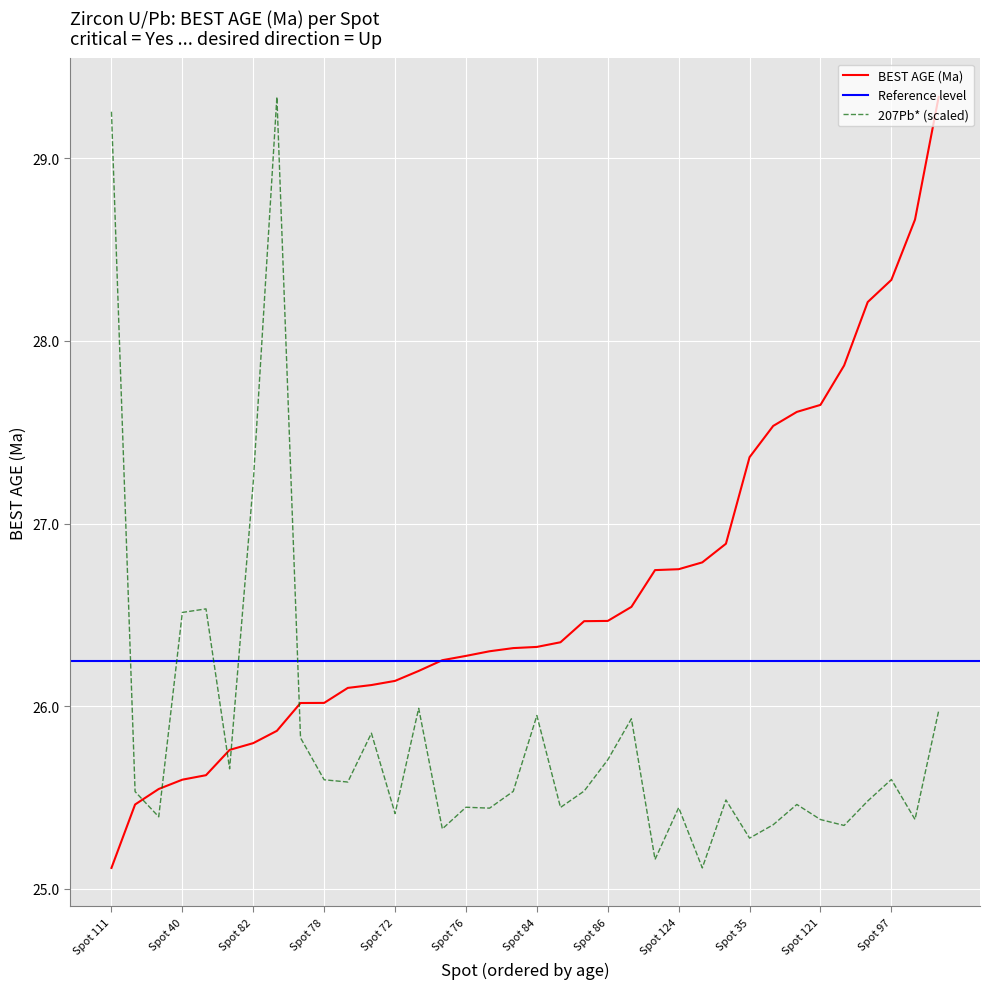

Where is BEST AGE (Ma) nearest to the value 27?

Spot 54